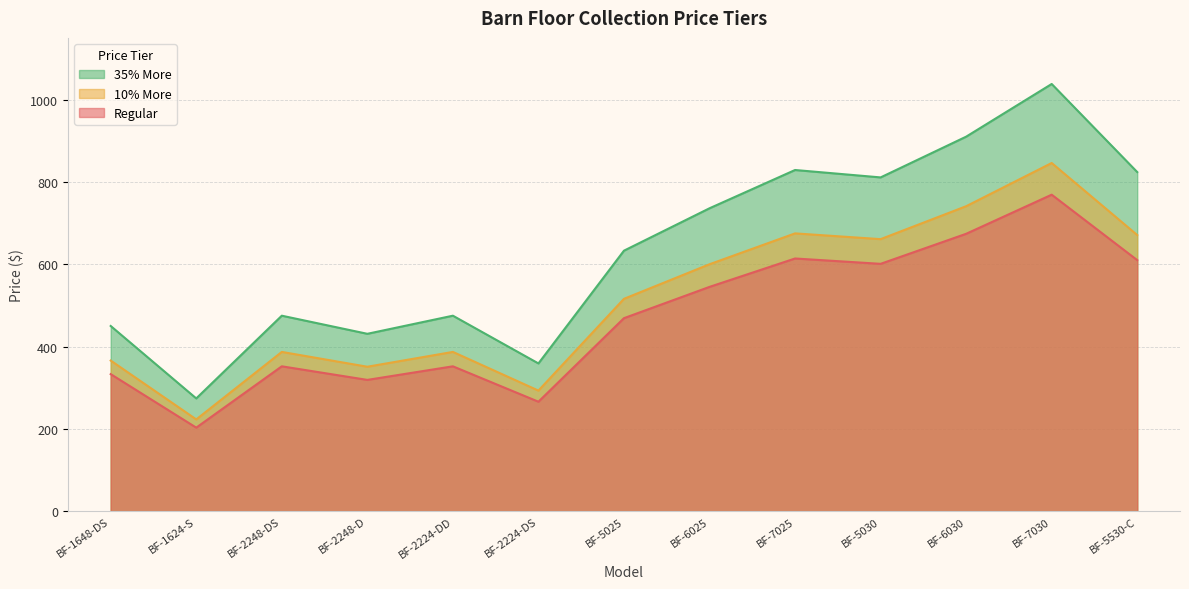

Rank the series by their average value, from lowest to highest.

Regular, 10% More, 35% More